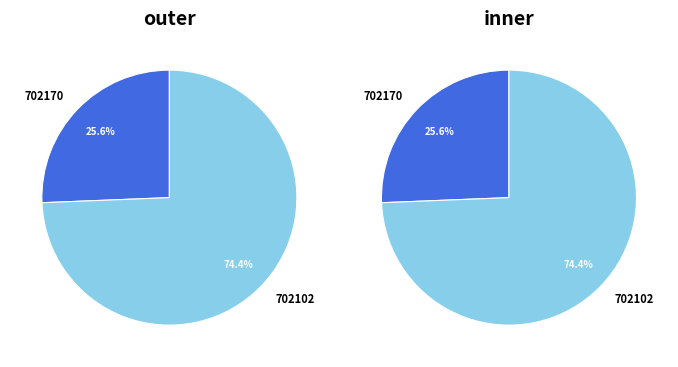

To the nearest percent, what is the difference between the largest and smallest slice percentages?

49%